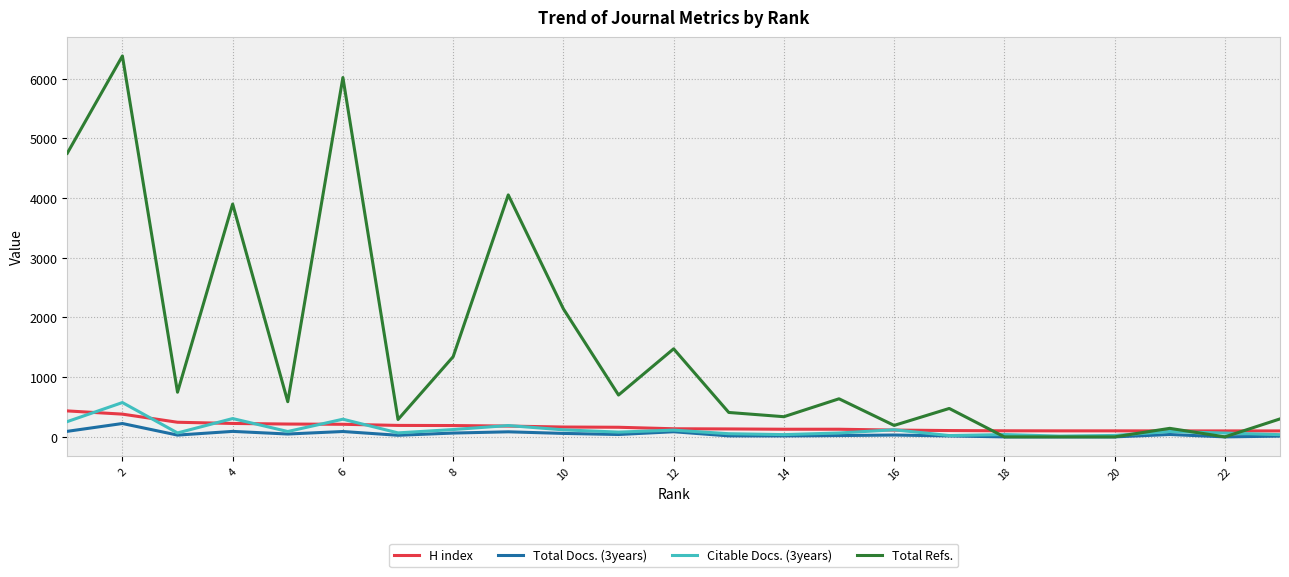

Which series has the largest total across all categories?

Total Refs.